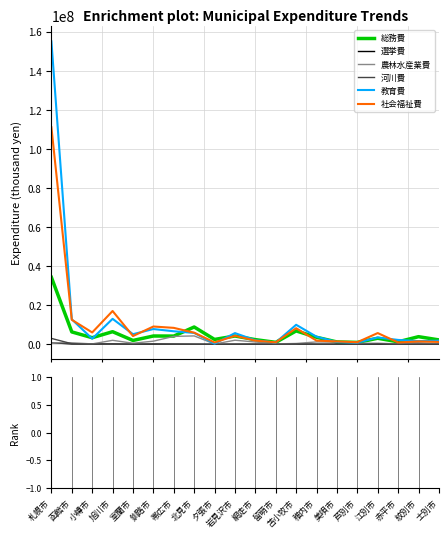

What are all the series names shown in the legend?

総務費, 選挙費, 農林水産業費, 河川費, 教育費, 社会福祉費